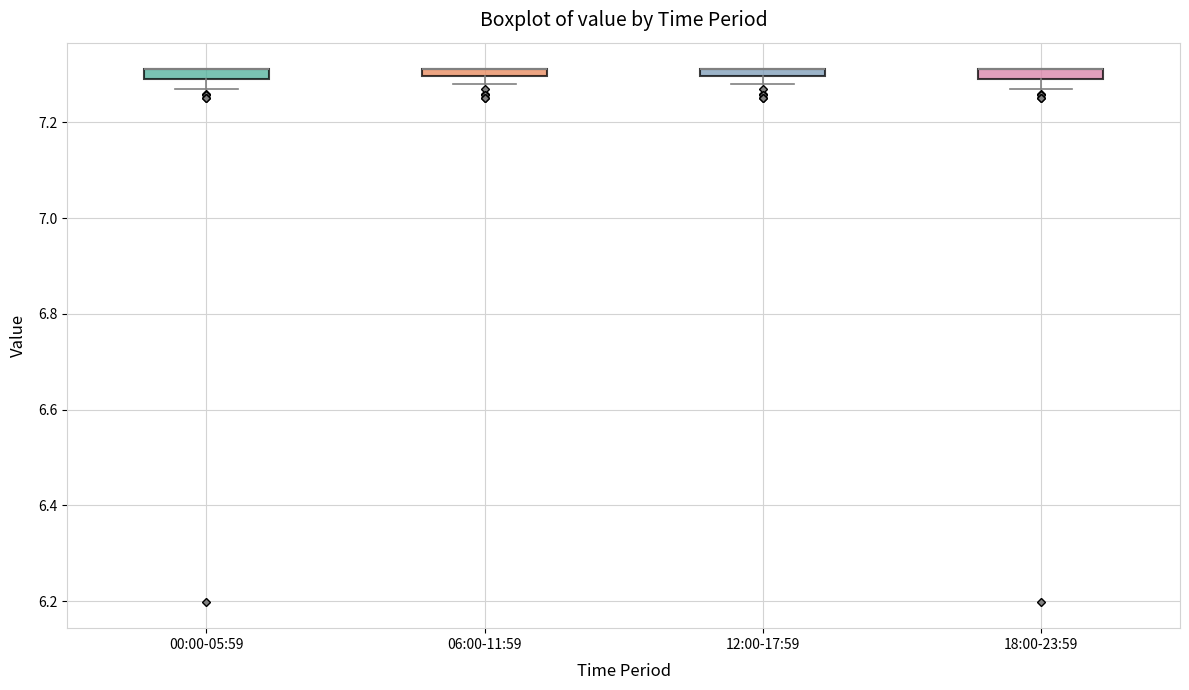

Where is the lower edge of the box for 18:00-23:59 on the y-axis? The values are not printed on the chart, so give them approximately, as read against the axis.

7.30